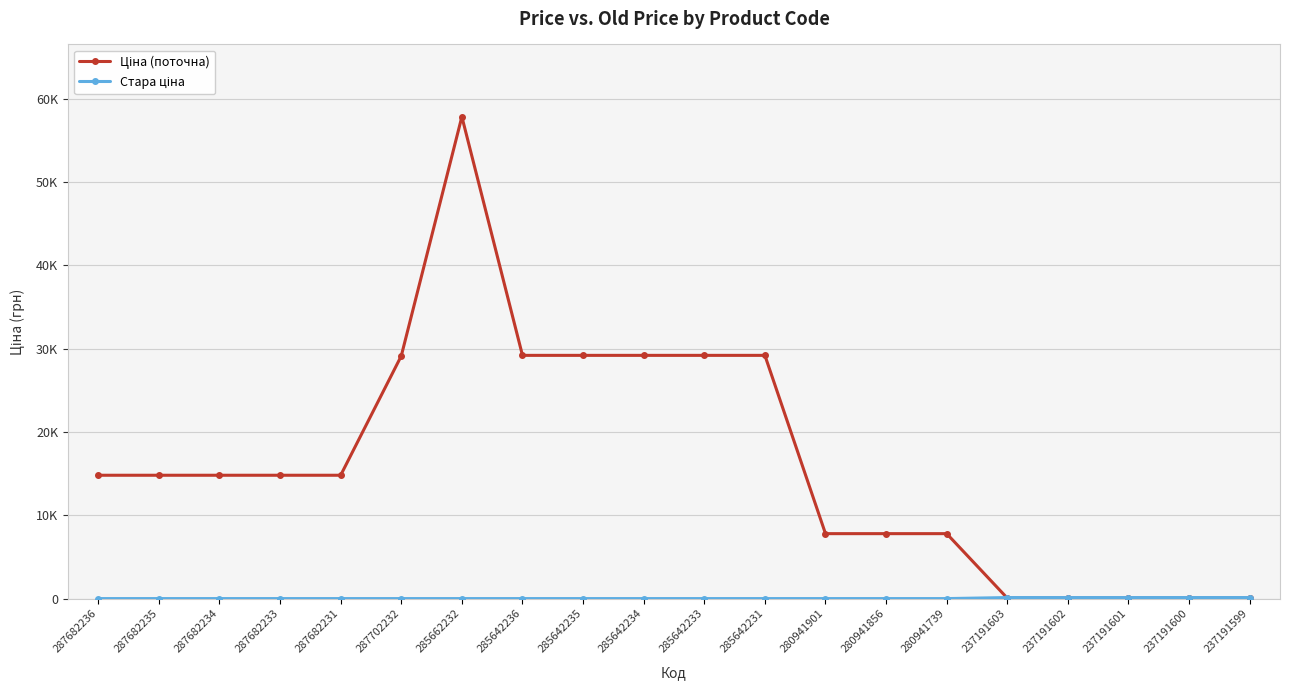

What position from the left is 237191603?

16